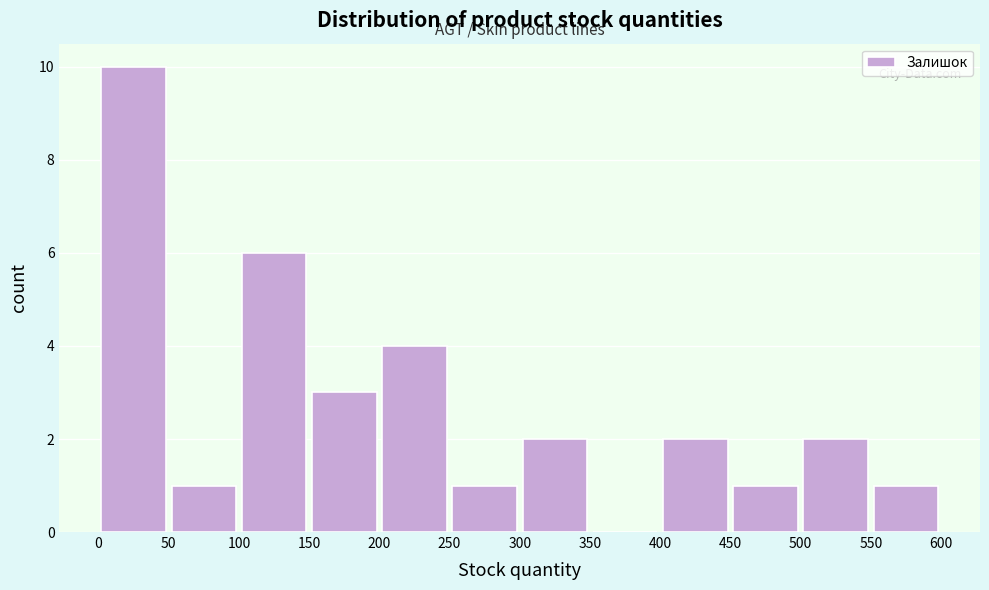

Reading left to right, transcribe this chart: for each bar, give the range it covers on the x-axis and its height. The values are not printed on the chart, so give them approximately, as read against the axis.

0 to 50: 10
50 to 100: 1
100 to 150: 6
150 to 200: 3
200 to 250: 4
250 to 300: 1
300 to 350: 2
350 to 400: 0
400 to 450: 2
450 to 500: 1
500 to 550: 2
550 to 600: 1